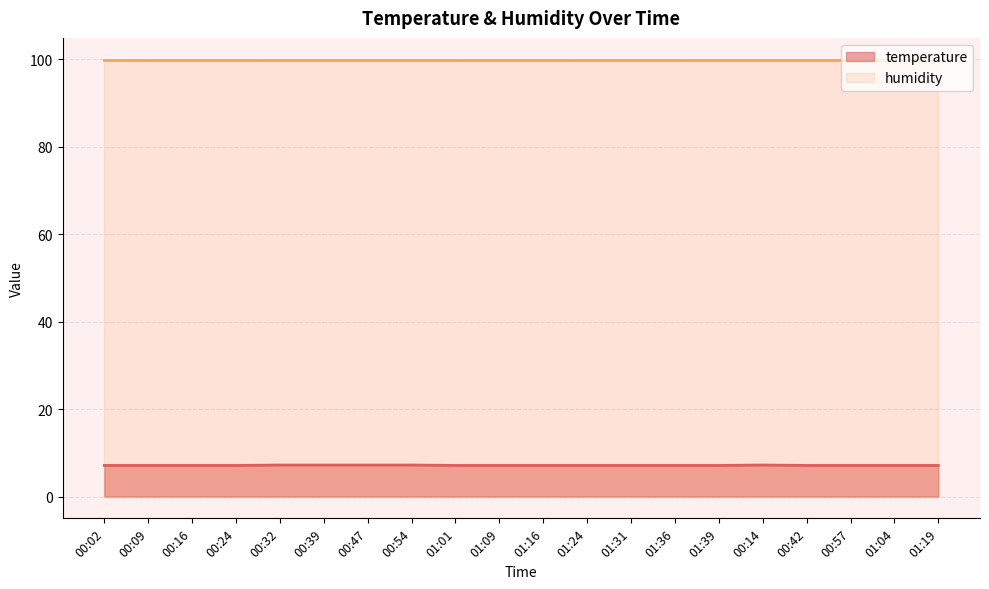

Which category has the highest value across all series?

00:32